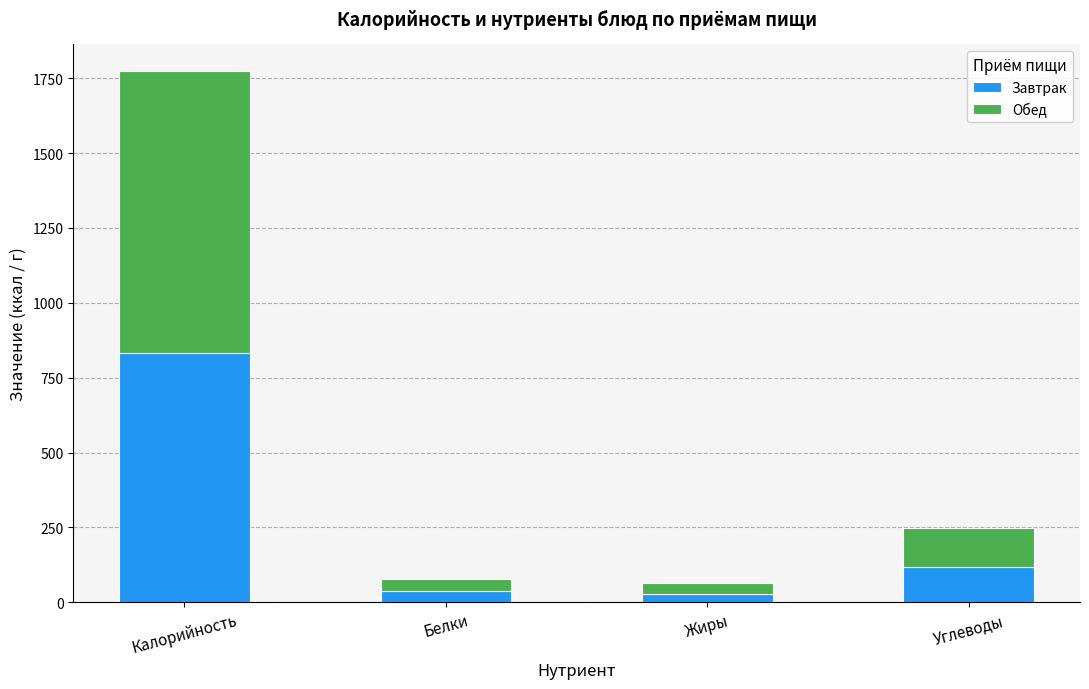

What is the highest value of the Завтрак series?

832